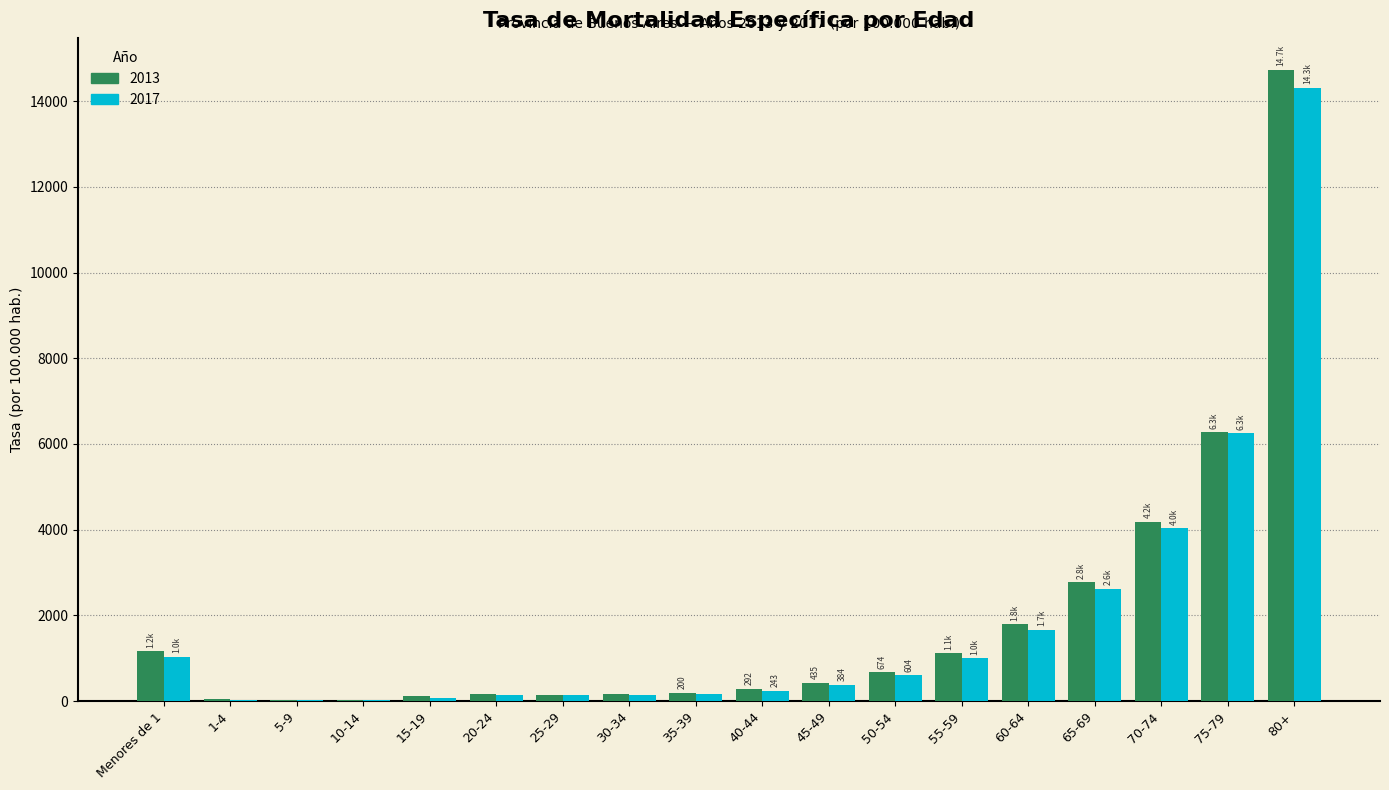

What is the sum of all 2013 values?

34327.9